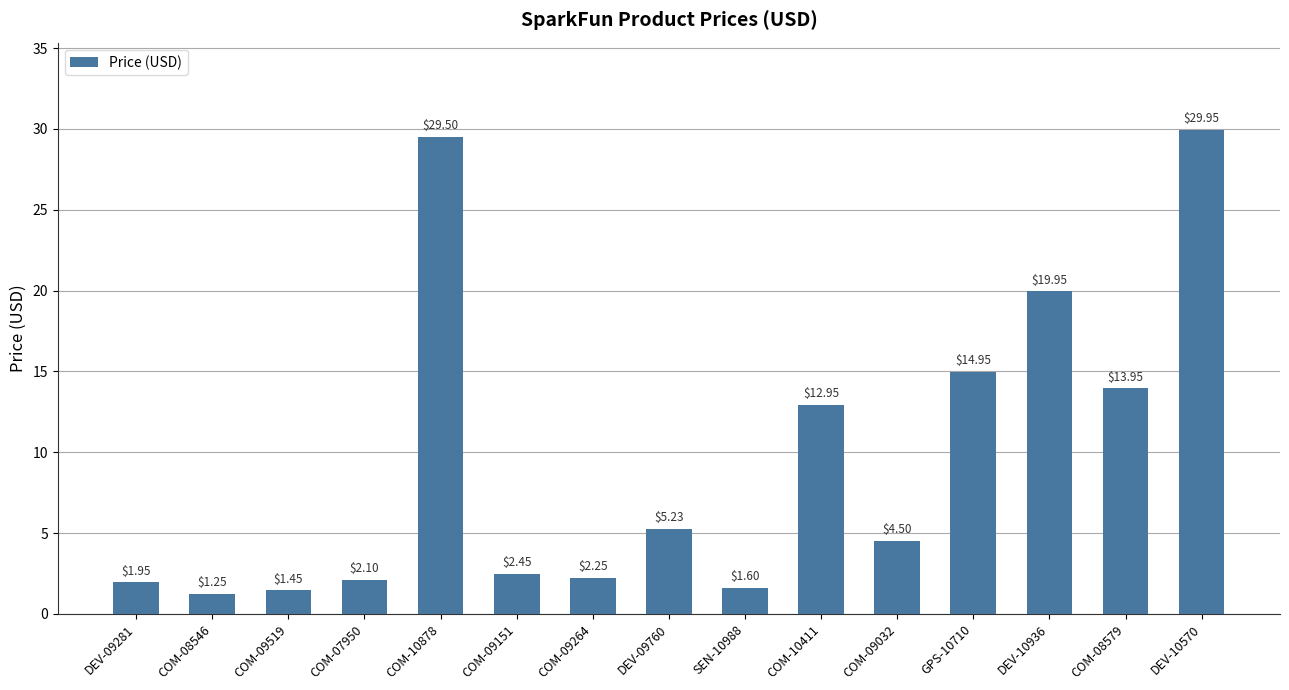

What is the sum of the values at COM-09032 and COM-09264?

6.8